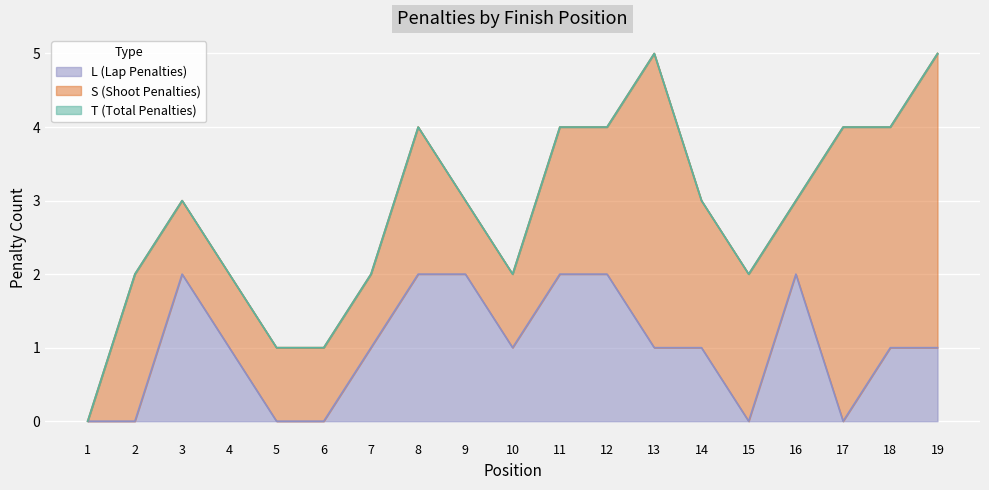

How many values in the L (Lap Penalties) series exceed 1?

6